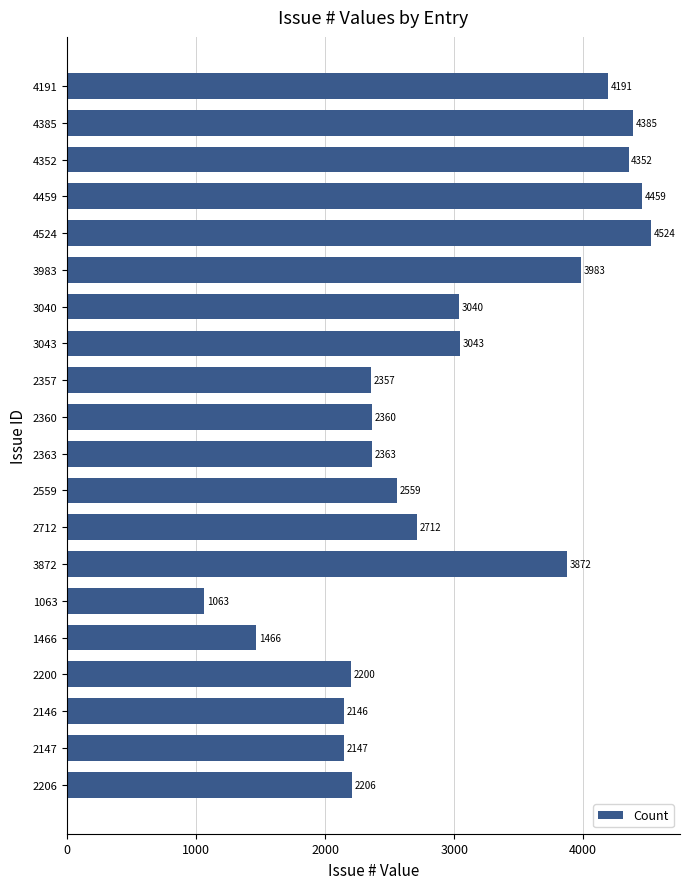

What position from the bottom is 3043?

13